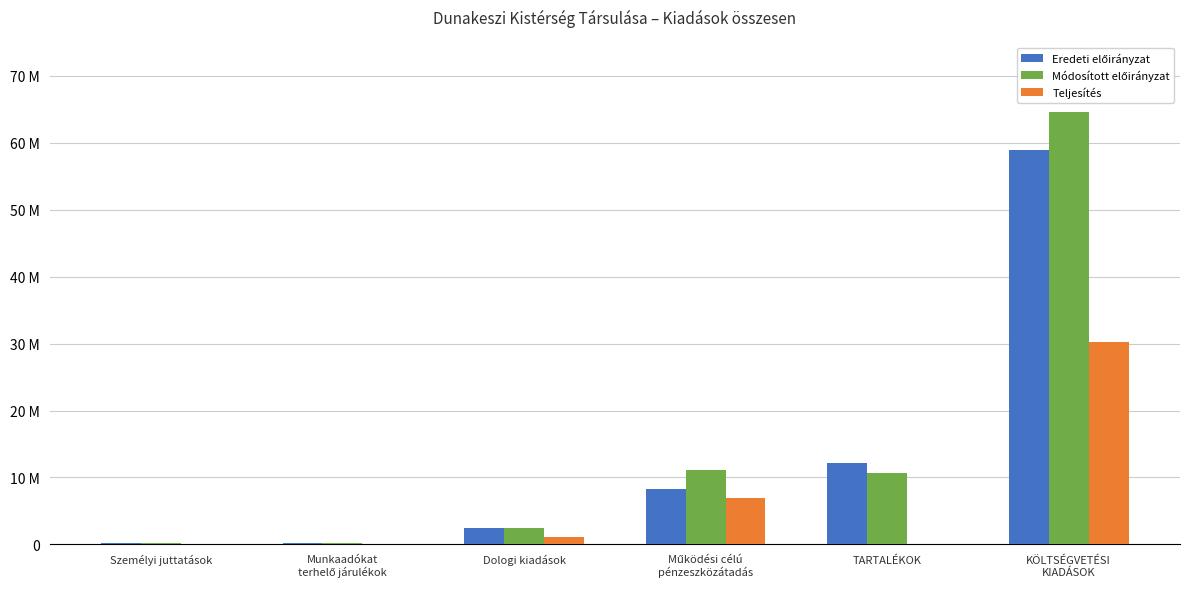

What is the sum of all Eredeti előirányzat values?

82332560